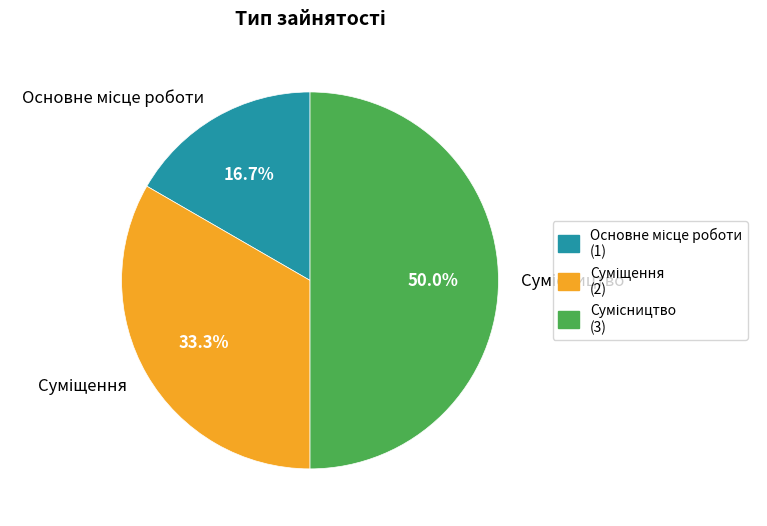

Is it true that Сумісництво is 59% of the pie?

False